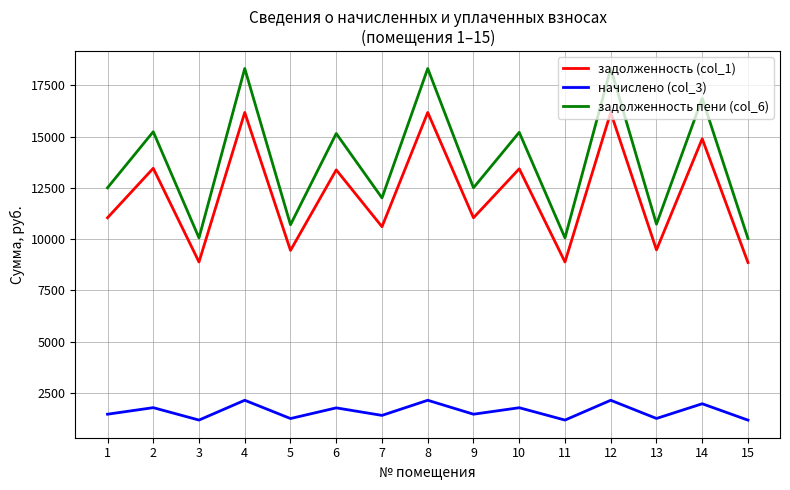

Is the value of начислено (col_3) at 15 greater than the value of задолженность пени (col_6) at 7?

No